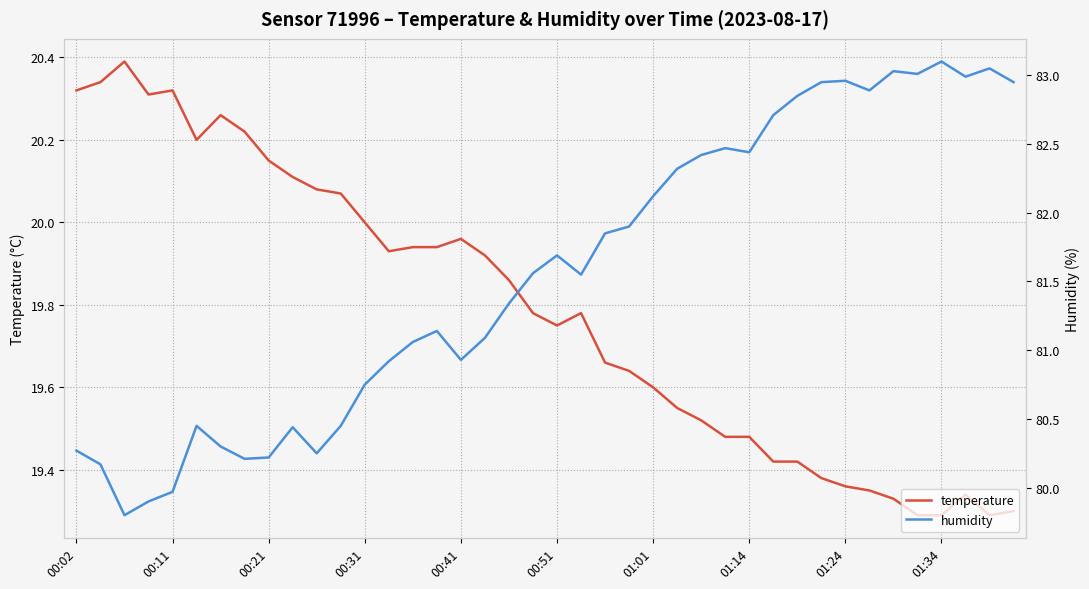

What is the total value across all series at 38?

102.3